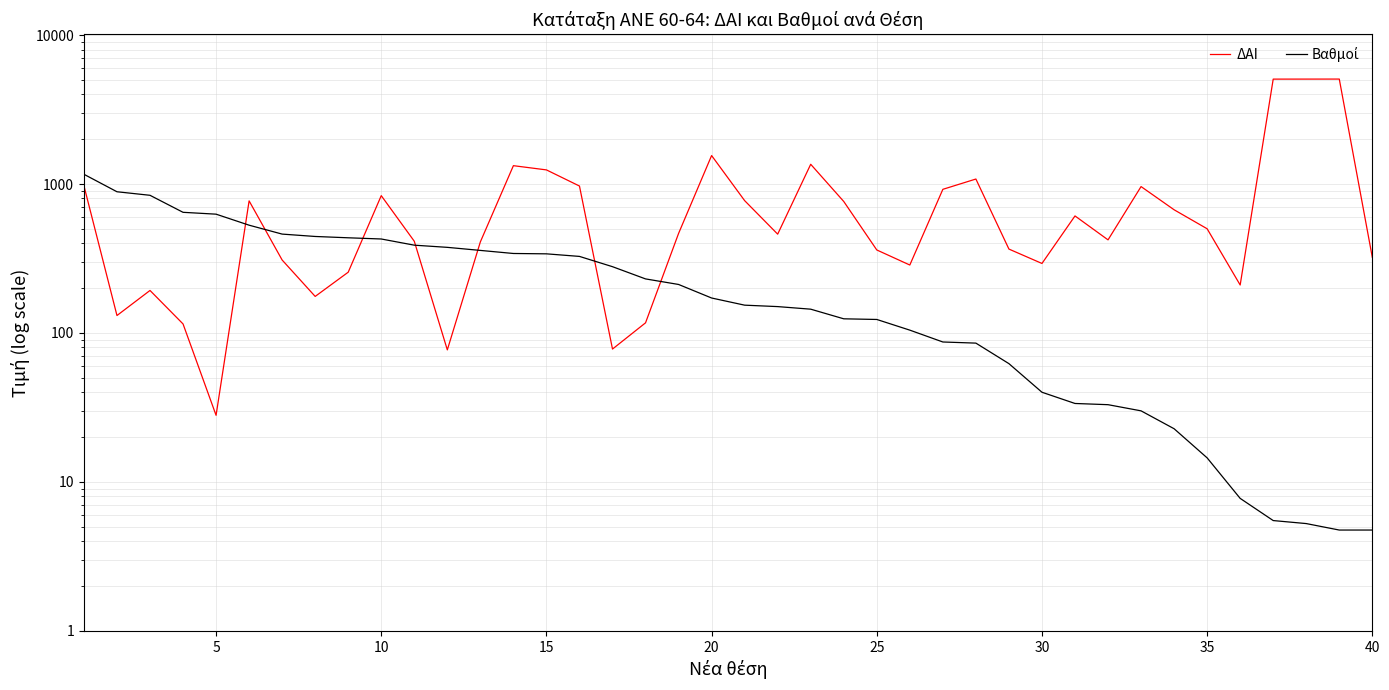

What is the average value of the Βαθμοί series?

268.2